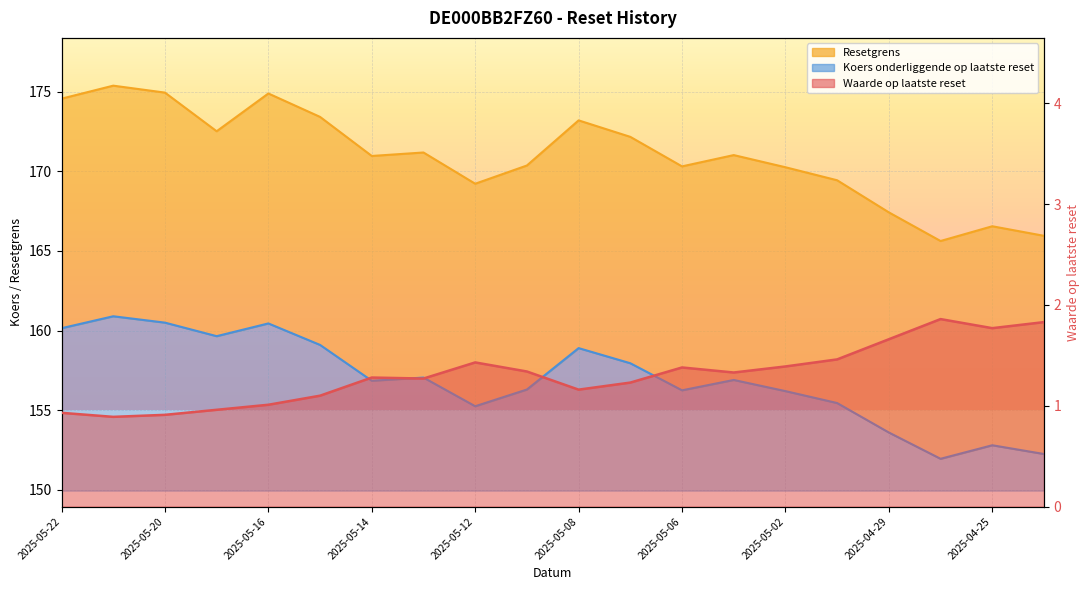

True or false: Koers onderliggende op laatste reset and Resetgrens cross at least once.

False